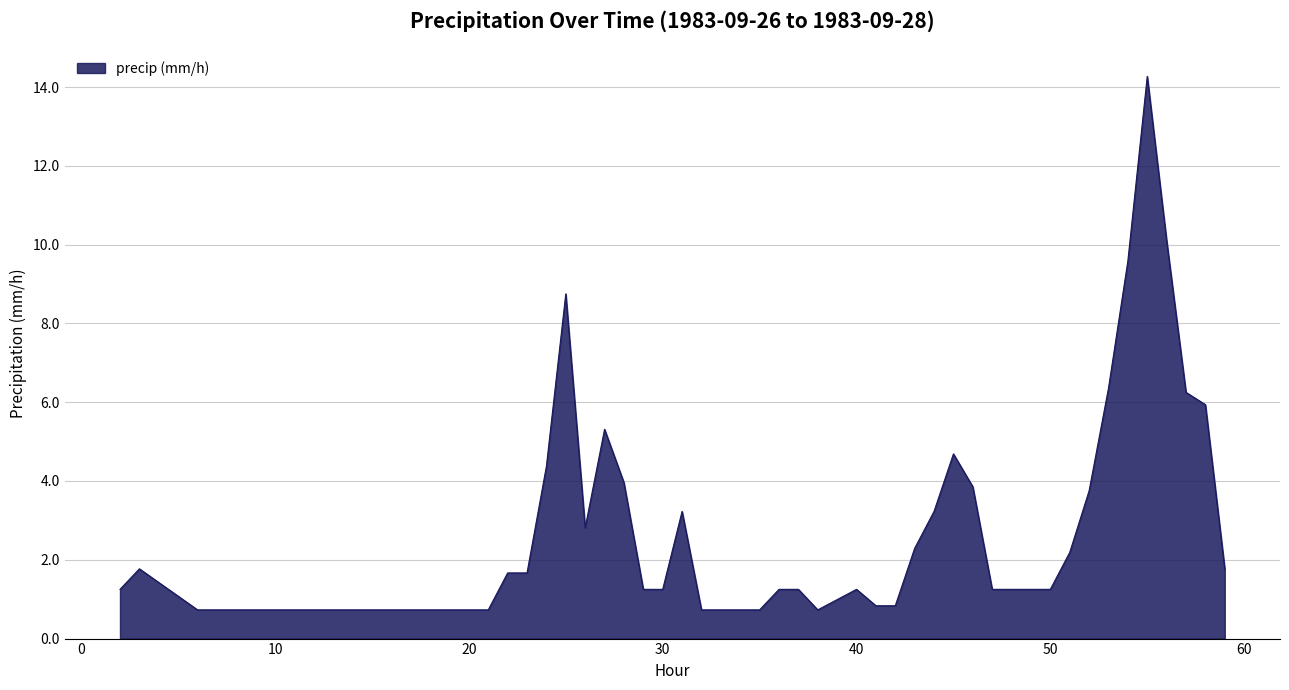

What is the difference between the maximum and minimum values?

13.5